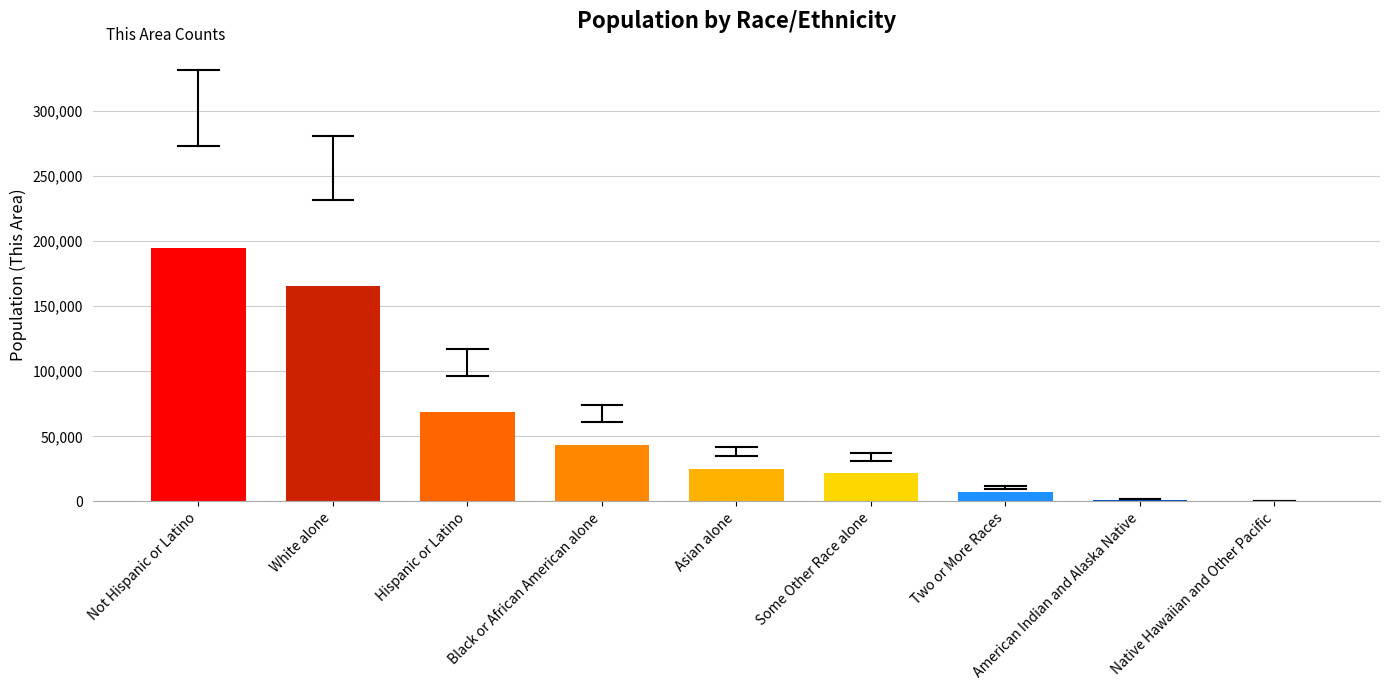

What is the sum of all values?

527364